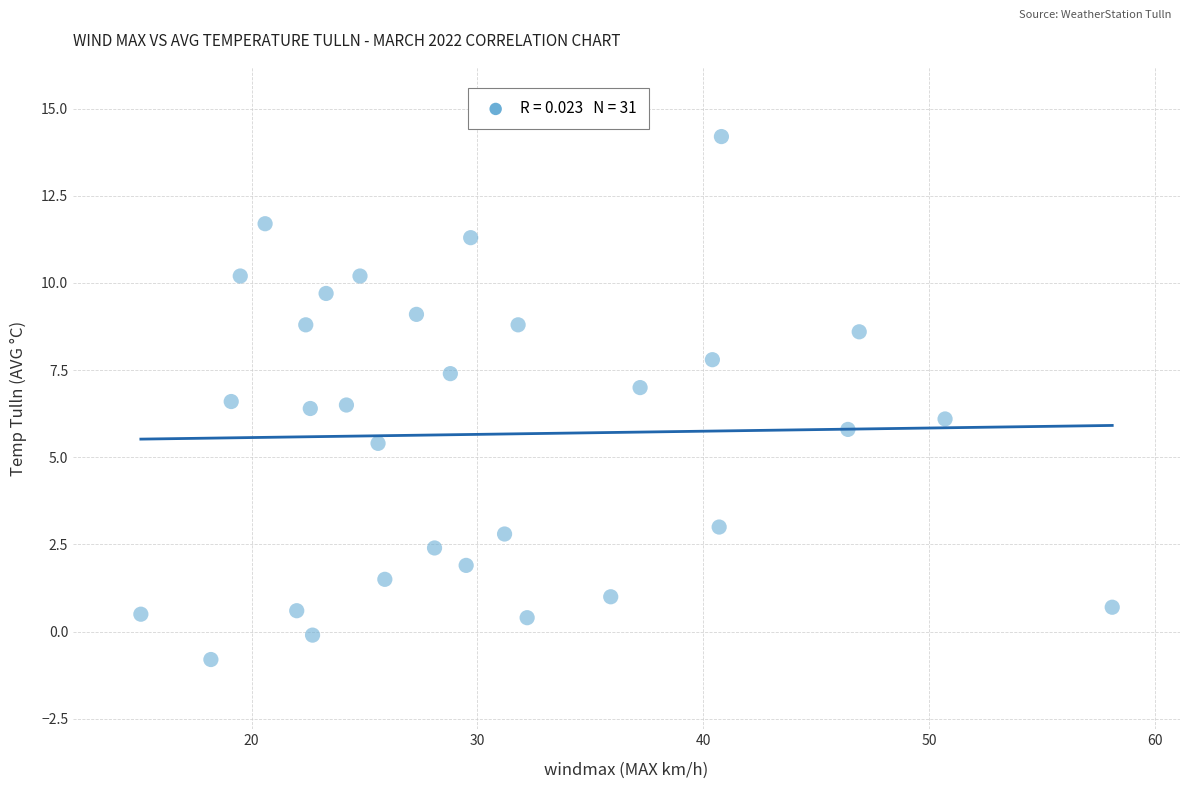

What is the range of Y values (max minus min)?

15.0